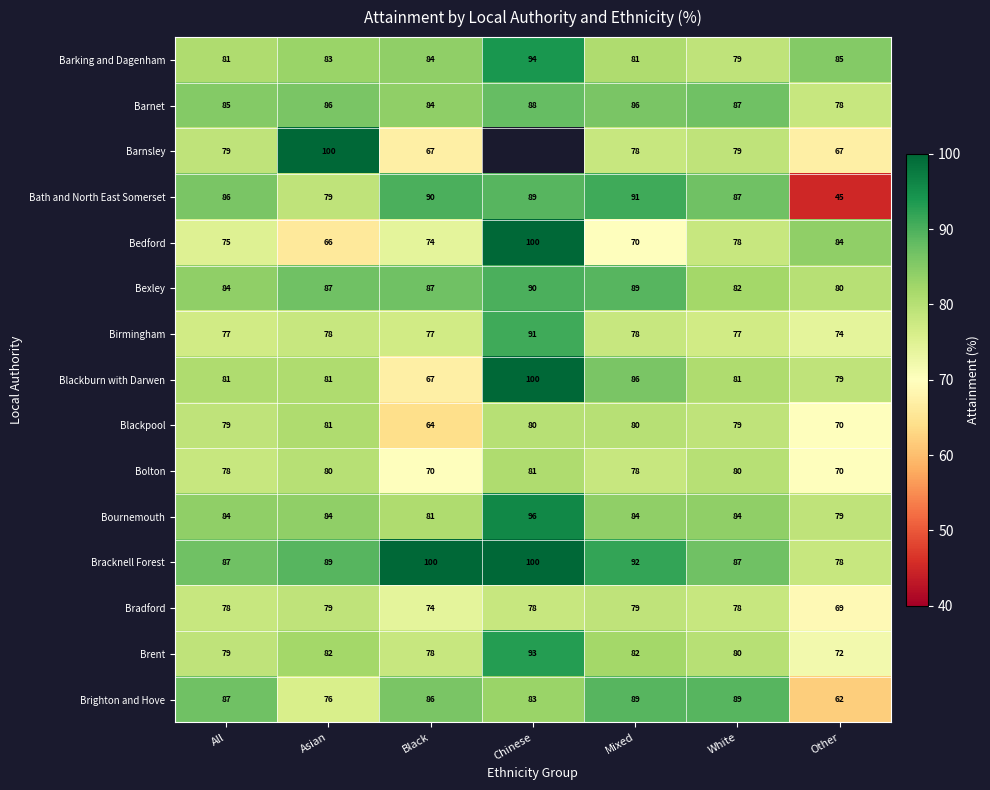

What is the average value of the Blackpool series?

76